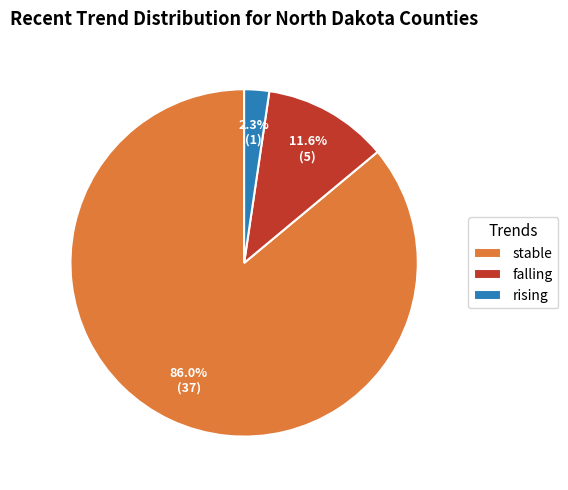

Which category has the smallest portion of the pie?

rising